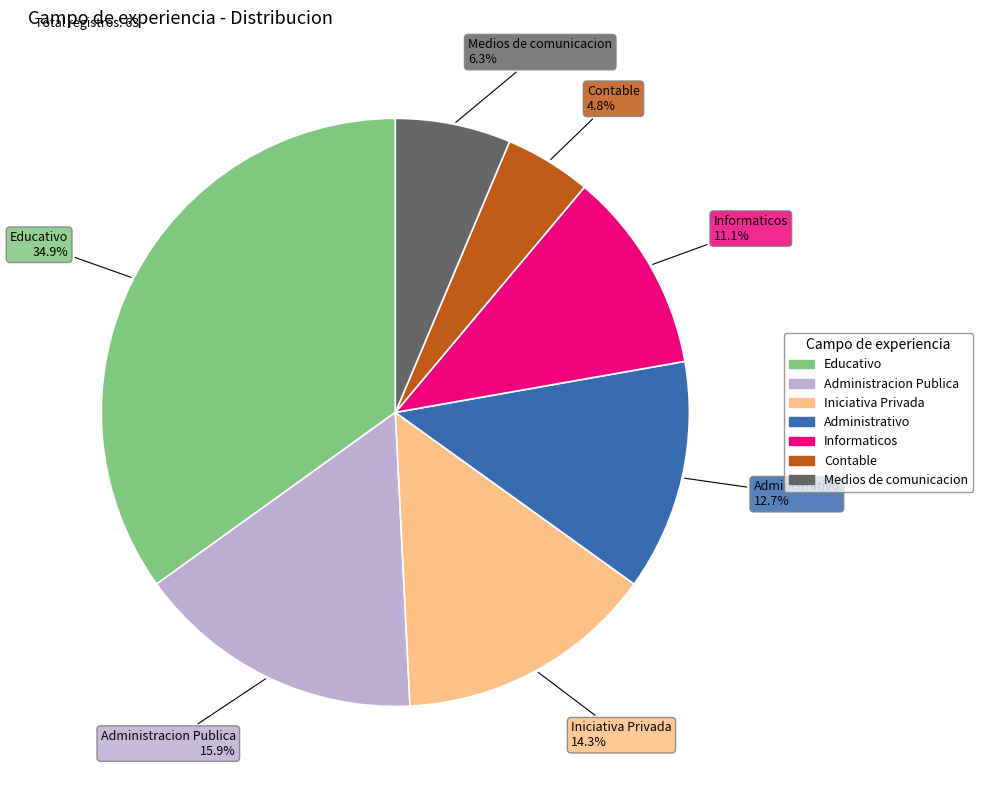

Rank the categories by value from lowest to highest.

Contable, Medios de comunicacion, Informaticos, Administrativo, Iniciativa Privada, Administracion Publica, Educativo